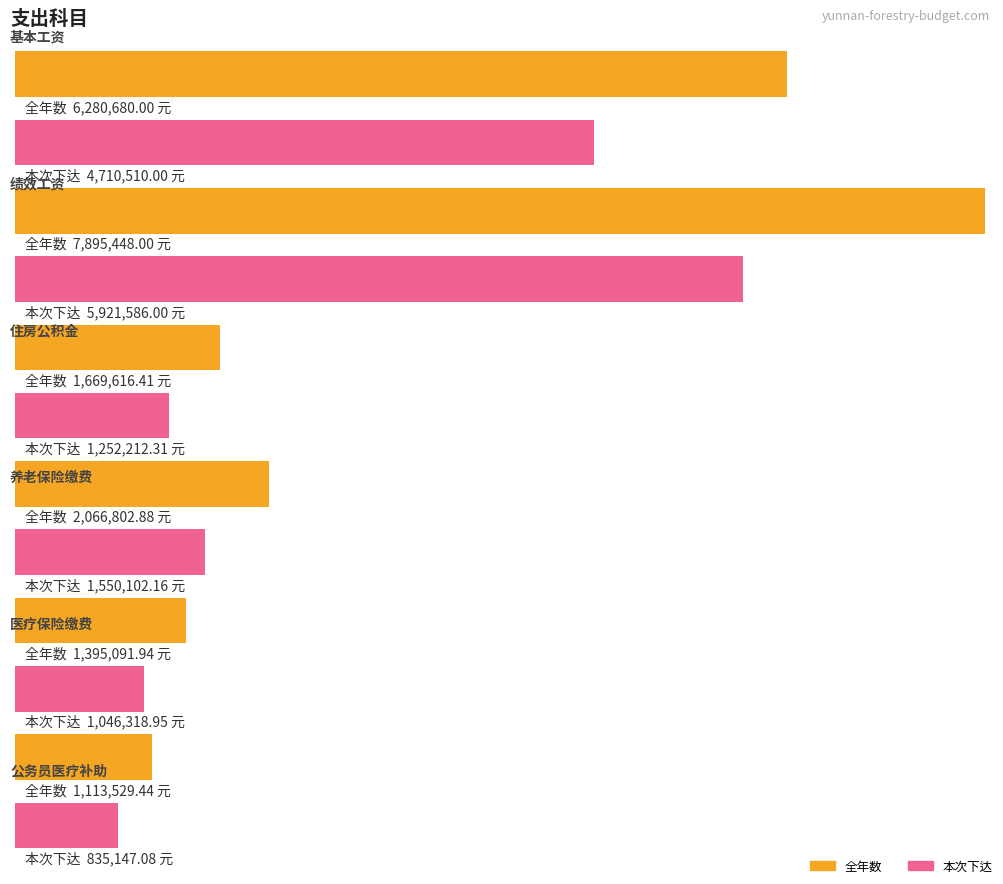

True or false: 绩效工资 has a value of 7895448.0 at 全年数.

True